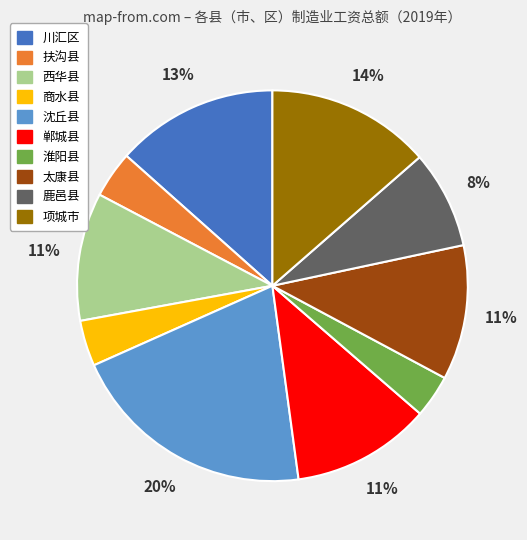

Is it true that 鹿邑县 is 8% of the pie?

True